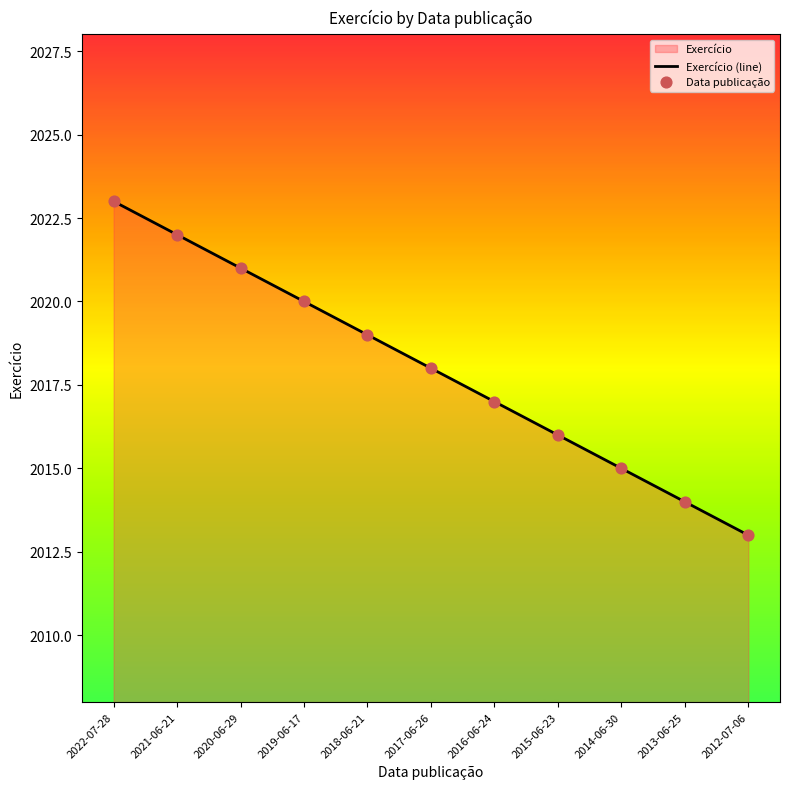

Rank the categories by value from lowest to highest.

2012-07-06, 2013-06-25, 2014-06-30, 2015-06-23, 2016-06-24, 2017-06-26, 2018-06-21, 2019-06-17, 2020-06-29, 2021-06-21, 2022-07-28